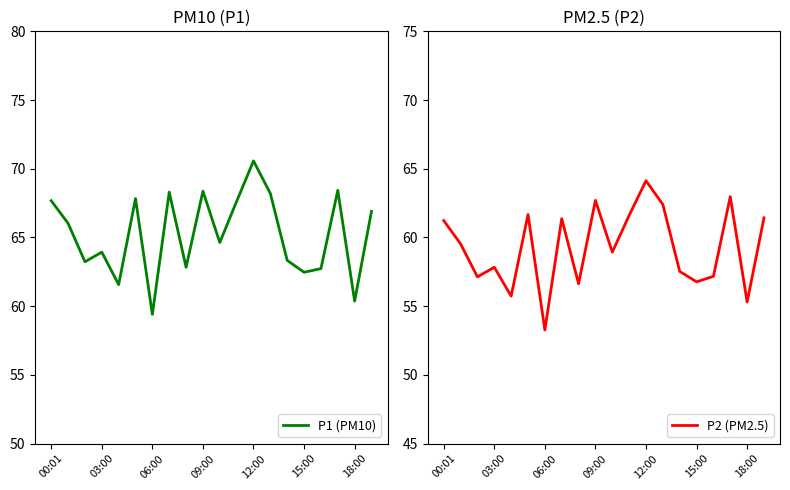

What is the value of the P1 (PM10) point at the 17th from the left?

62.7